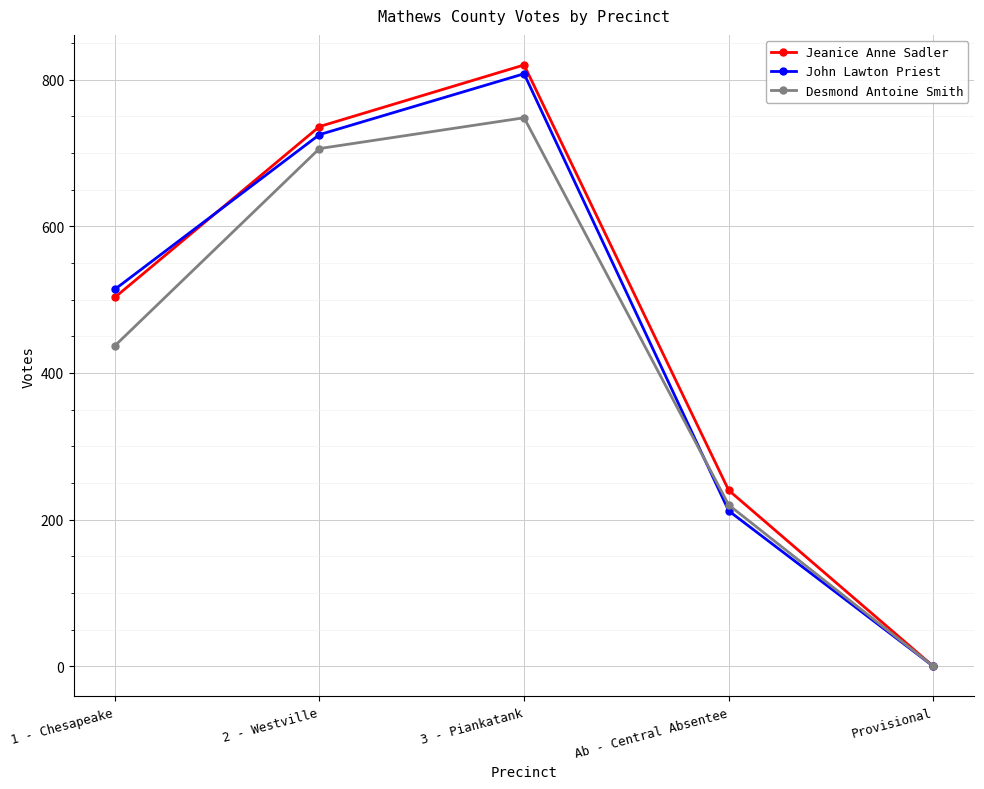

How many interior local peaks does the Jeanice Anne Sadler series have?

1